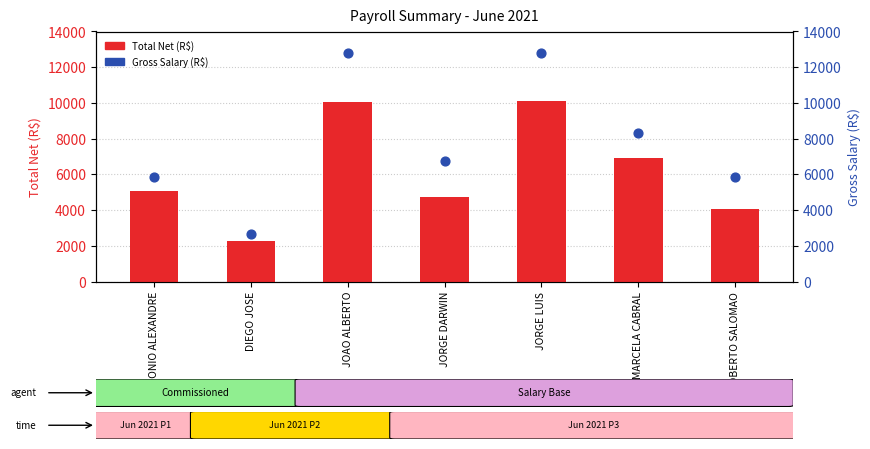

What is the total value across all series at ANTONIO ALEXANDRE?

10926.3